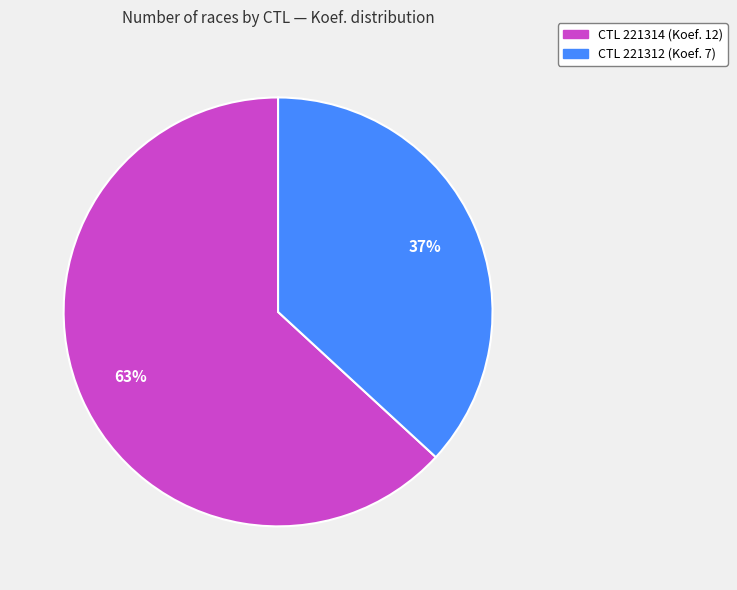

Does any single category account for the majority?

Yes